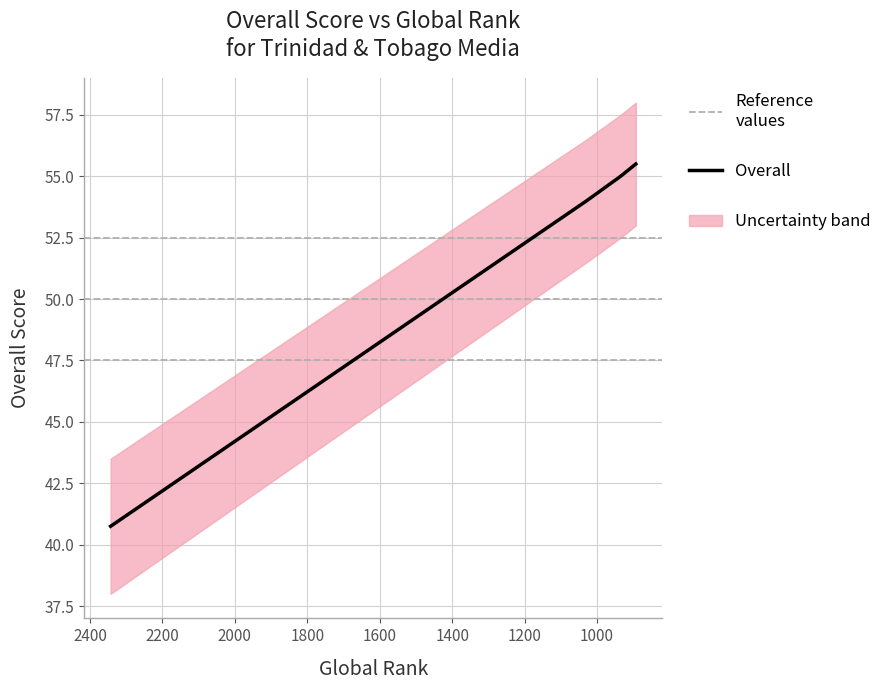

Count the number of values greater than 55.

1